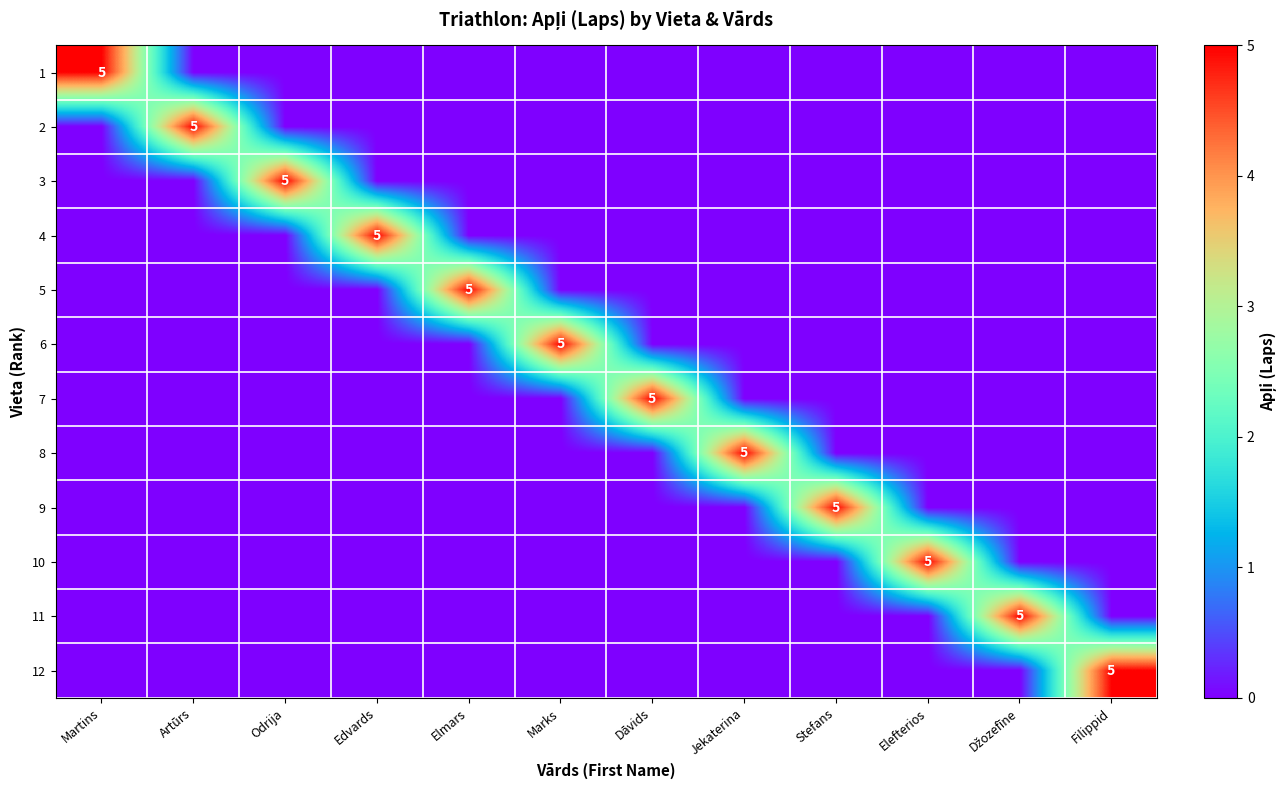

True or false: 3 has a value of 8 at Odrija.

False